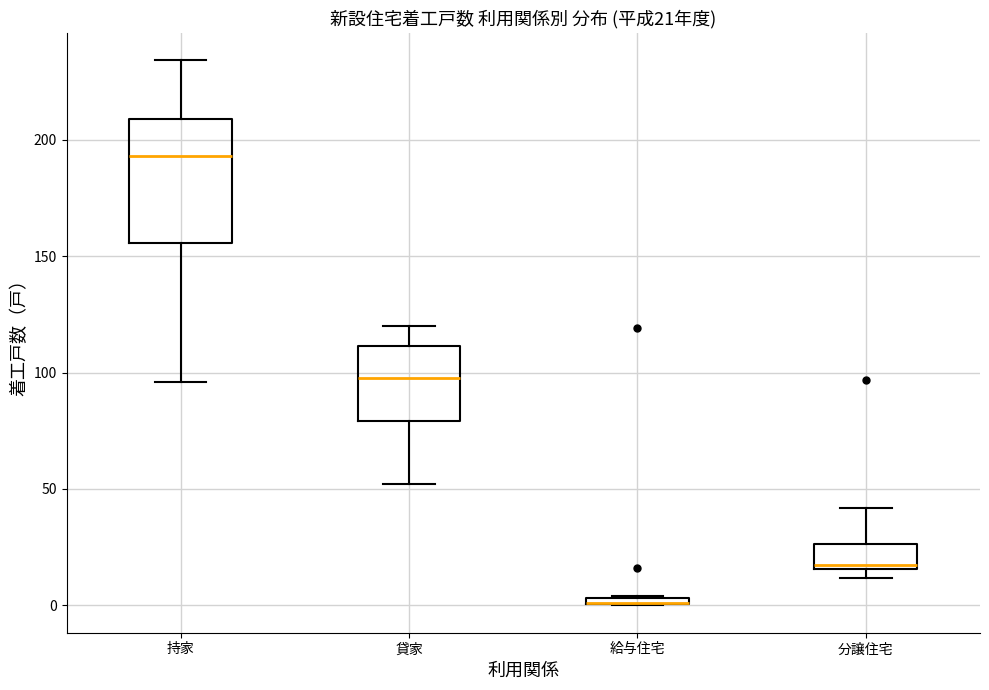

Comparing the boxes themselves (not the whiskers), which one is the tallest?

持家